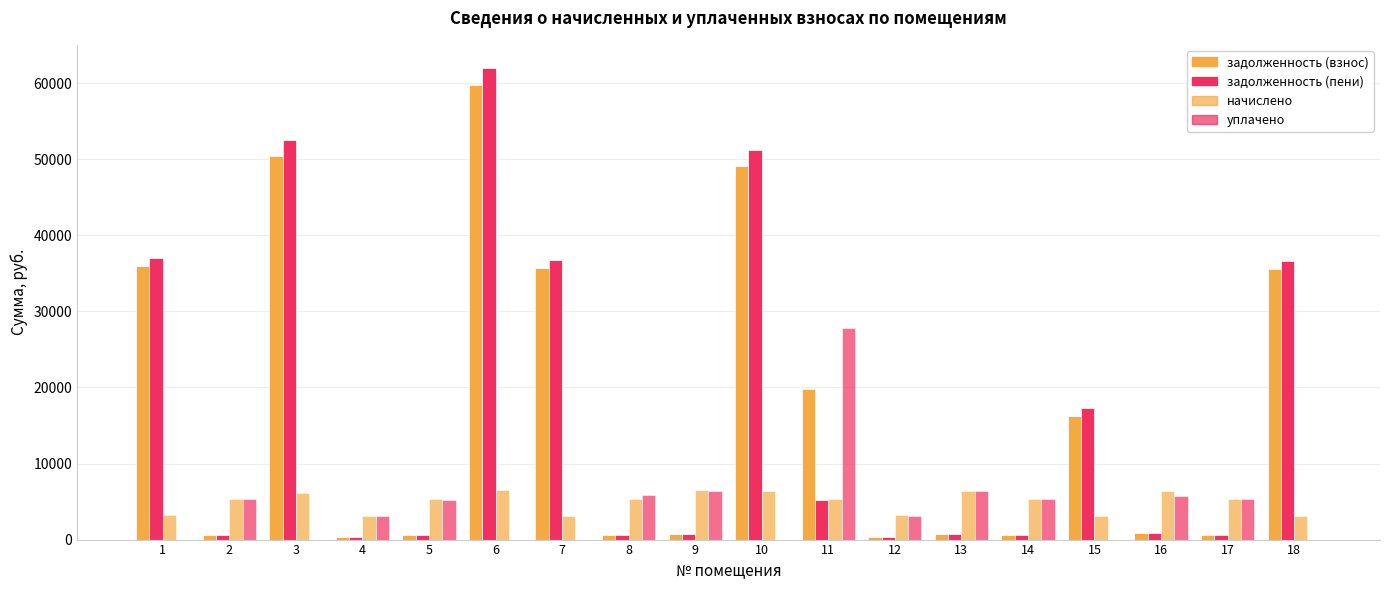

Rank the series at 12 from lowest to highest value.

задолженность (взнос), задолженность (пени), уплачено, начислено